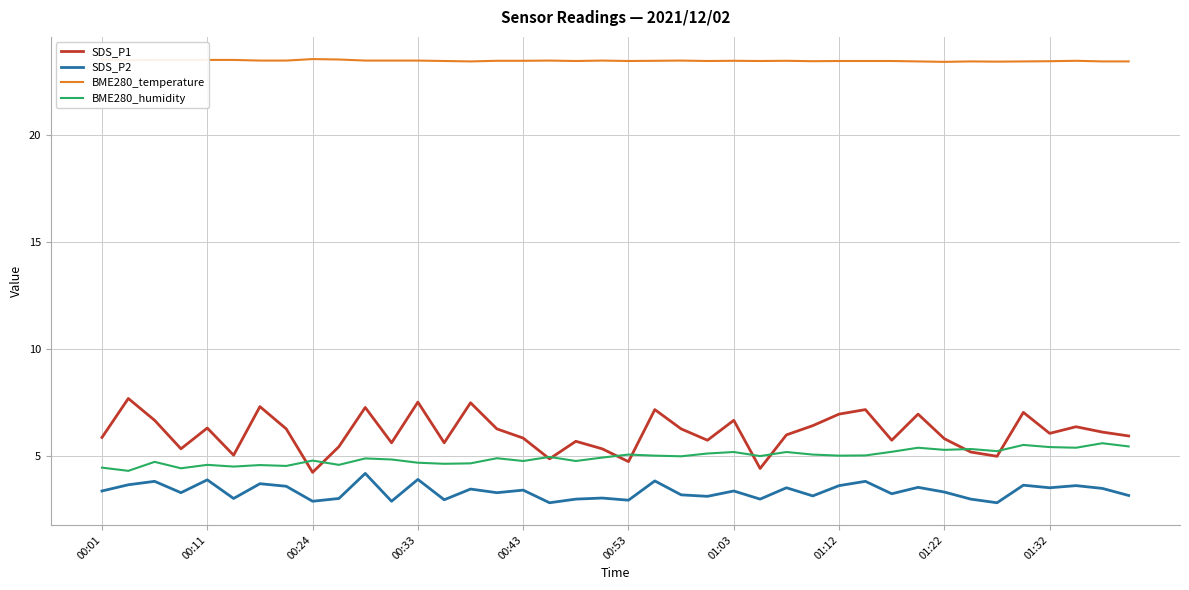

True or false: BME280_temperature and SDS_P2 intersect in this chart.

False